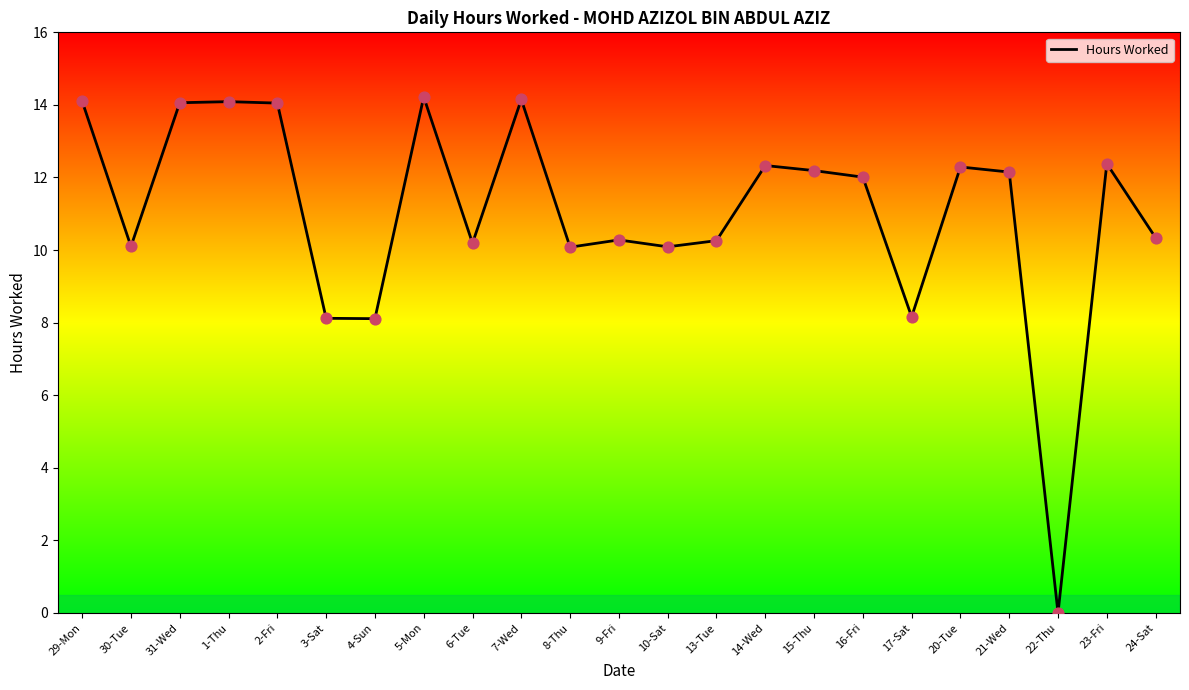

What is the change in value from 6-Tue to 15-Thu?

+2.0